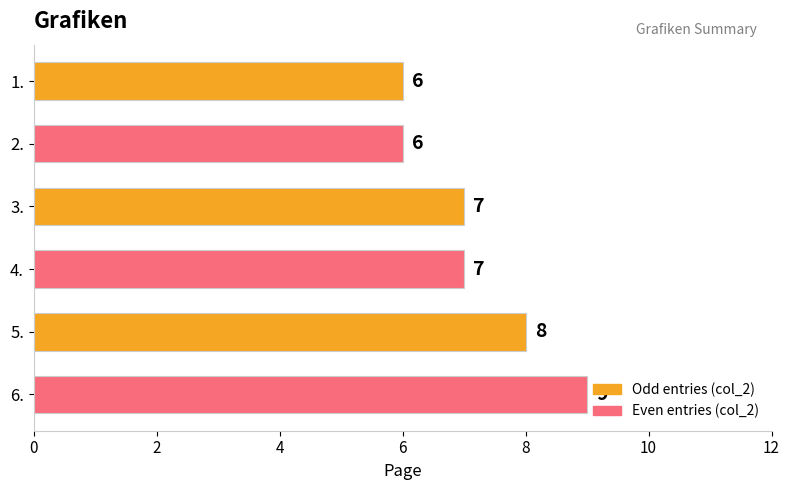

Does the chart contain any negative values?

No